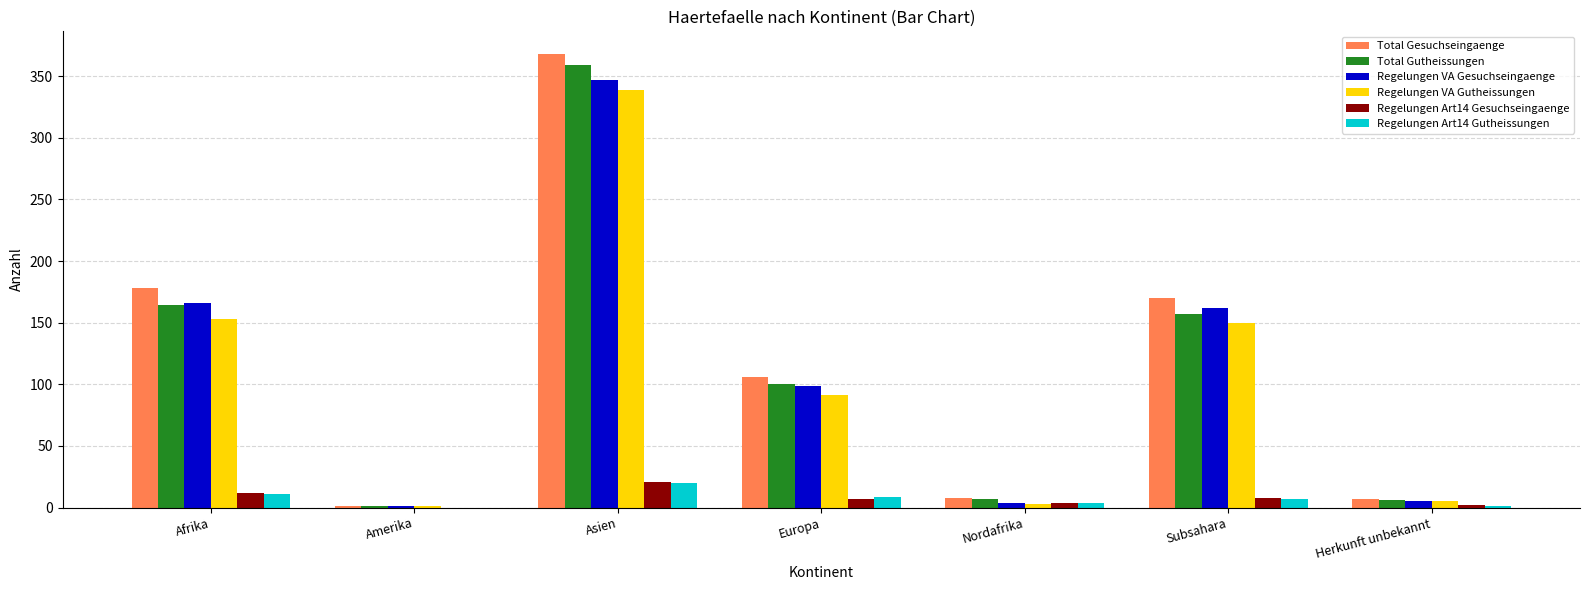

The Total Gesuchseingaenge series shows 178 at Afrika. True or false?

True